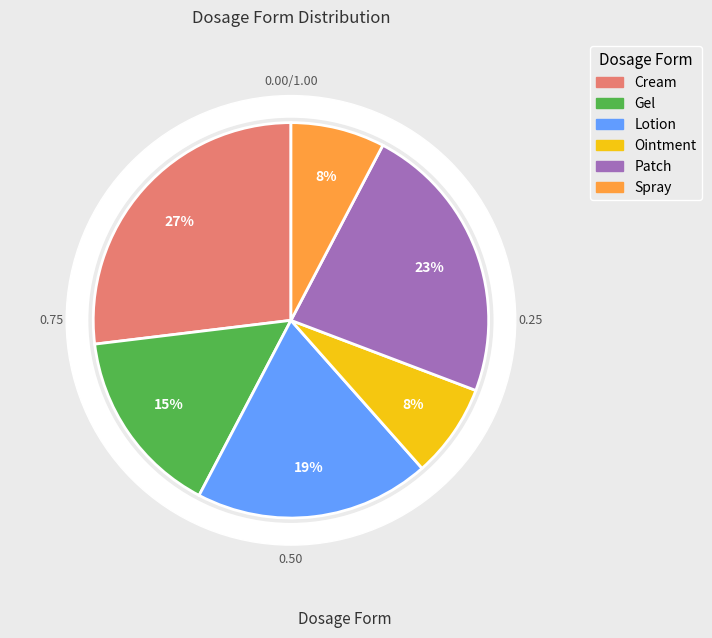

Rank the categories by value from lowest to highest.

Ointment, Spray, Gel, Lotion, Patch, Cream